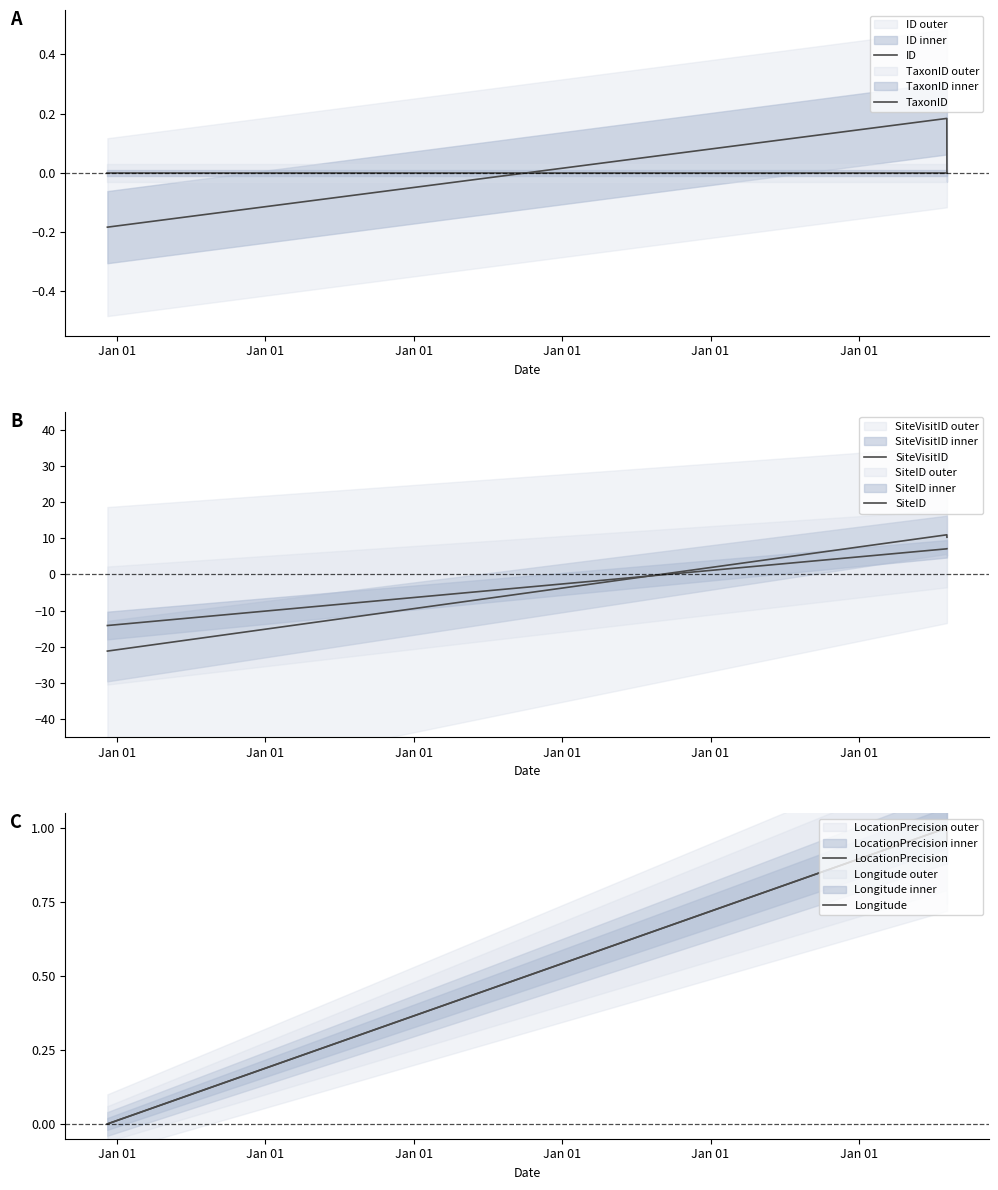

Which series has the widest spread of values?

SiteVisitID